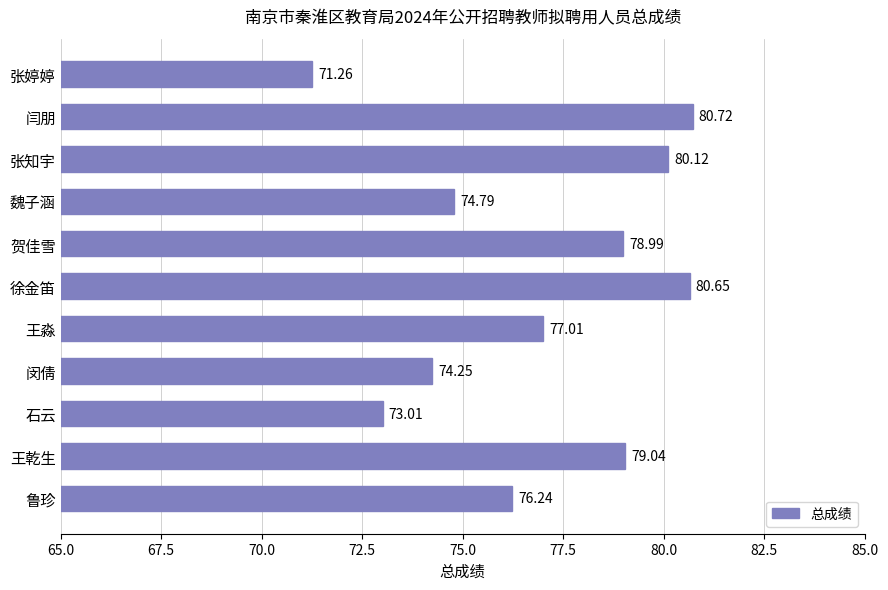

At which category does the chart reach its minimum across all series?

张婷婷